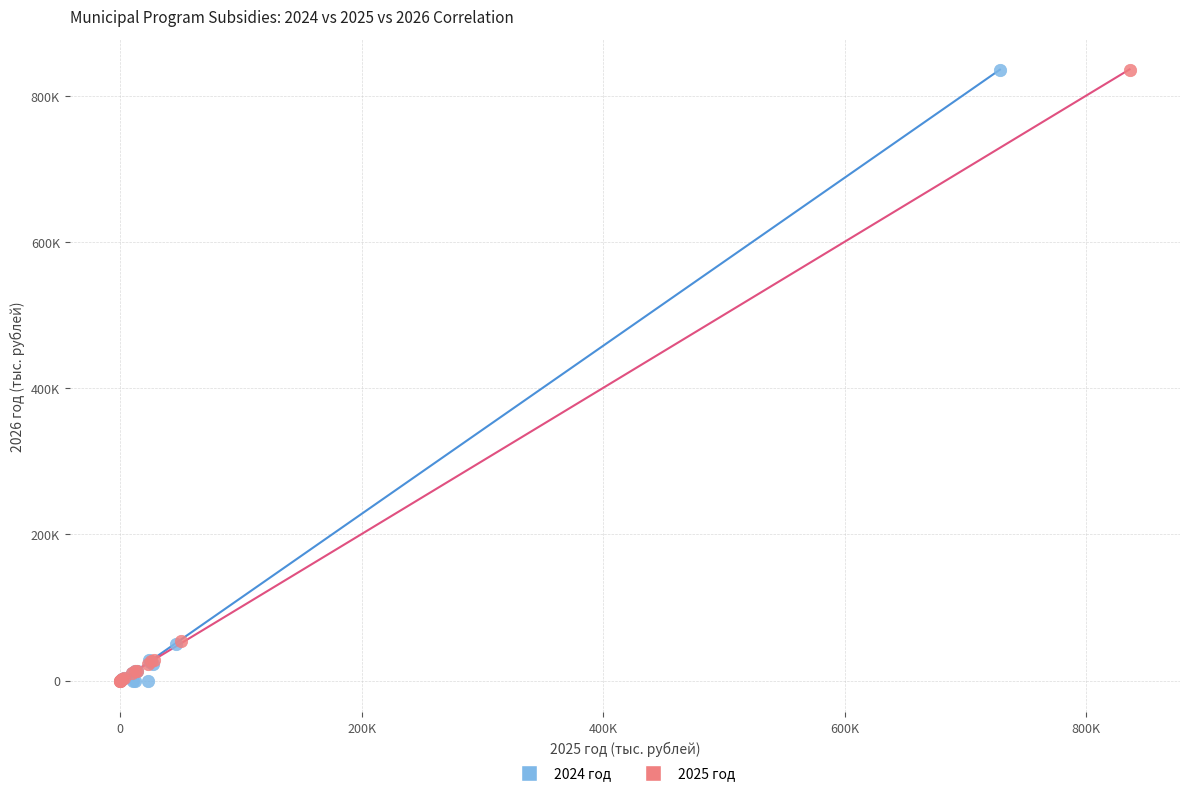

What are all the series names shown in the legend?

2024 год, 2025 год